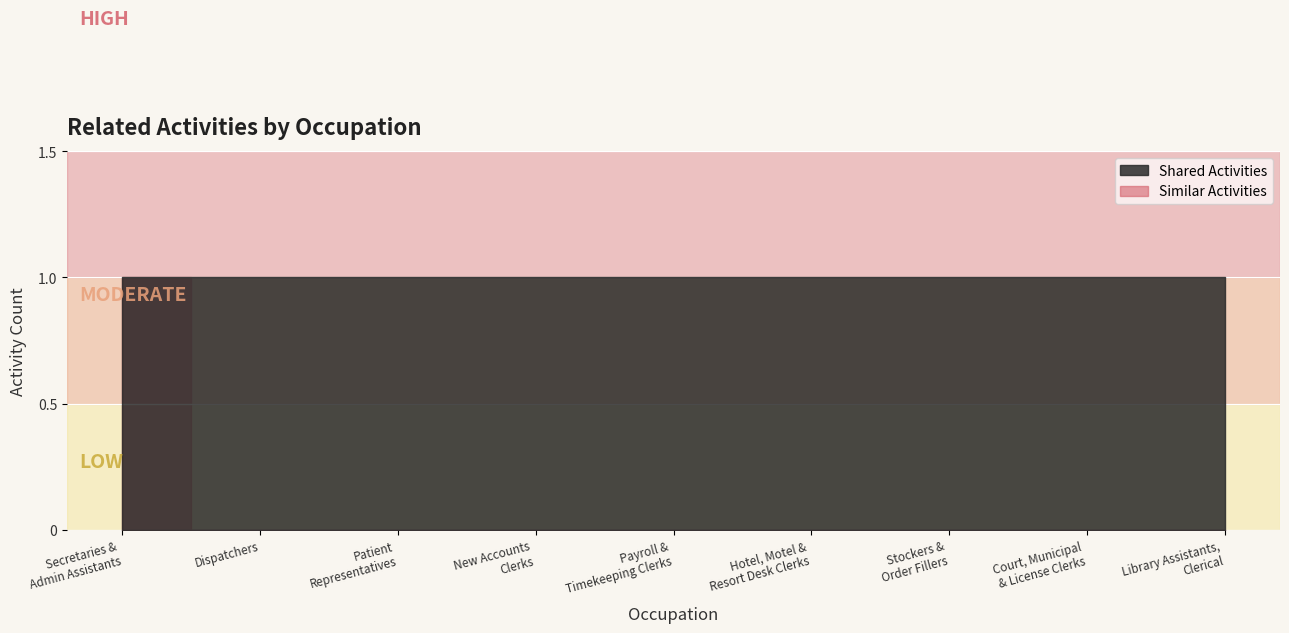

True or false: Similar Activities has more than 0 points higher than both neighbors.

False